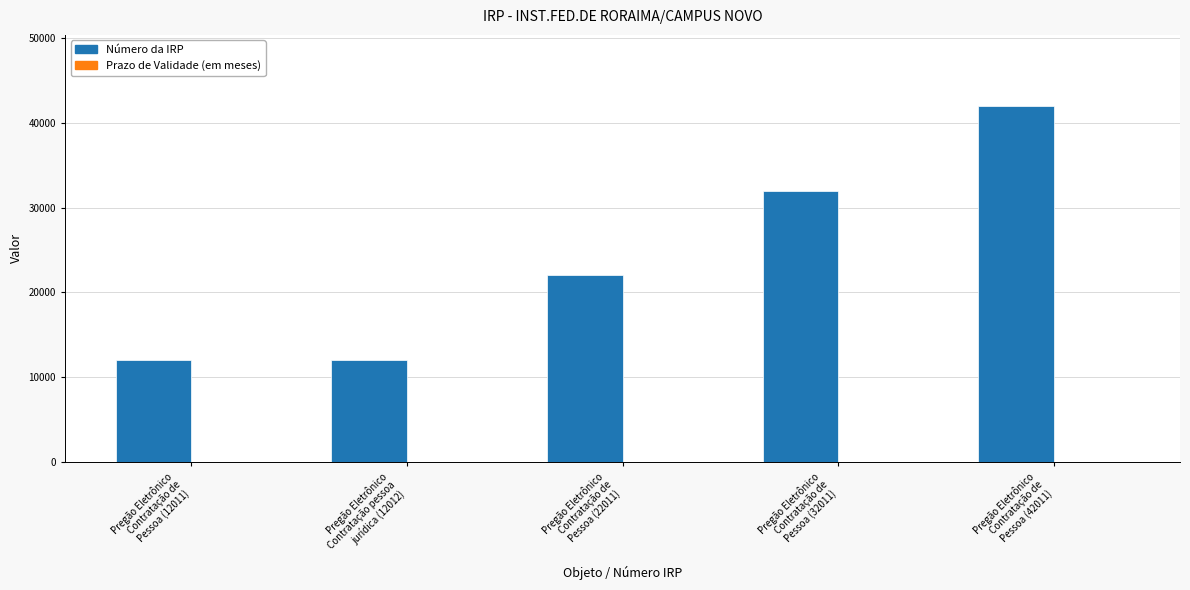

Which series has the largest total across all categories?

Número da IRP